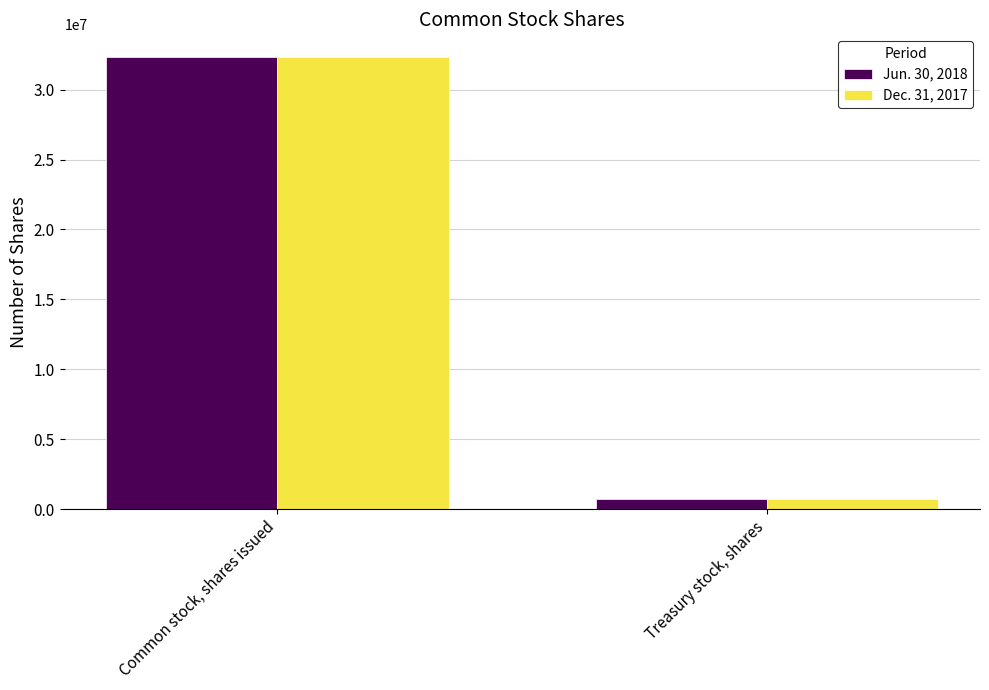

Which category has the highest value in the Jun. 30, 2018 series?

Common stock, shares issued